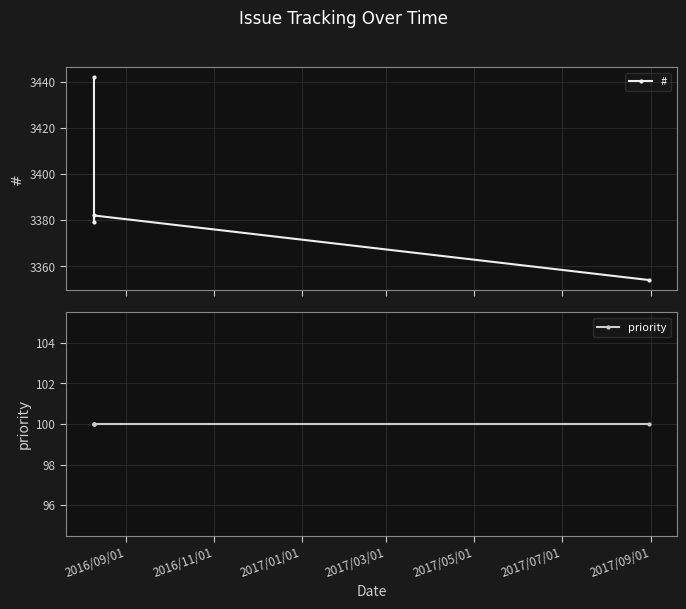

How many interior local peaks does the # series have?

1